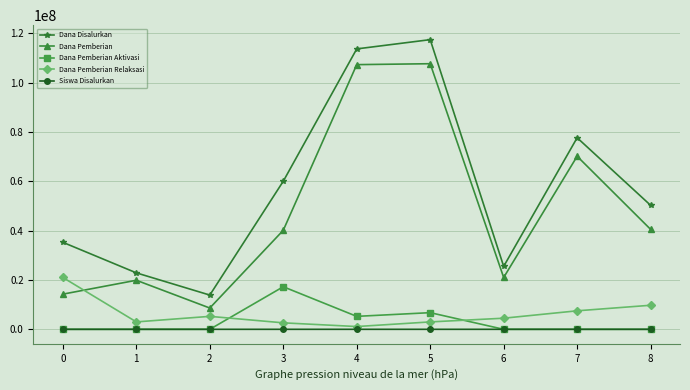

How many lines are shown in the chart?

5